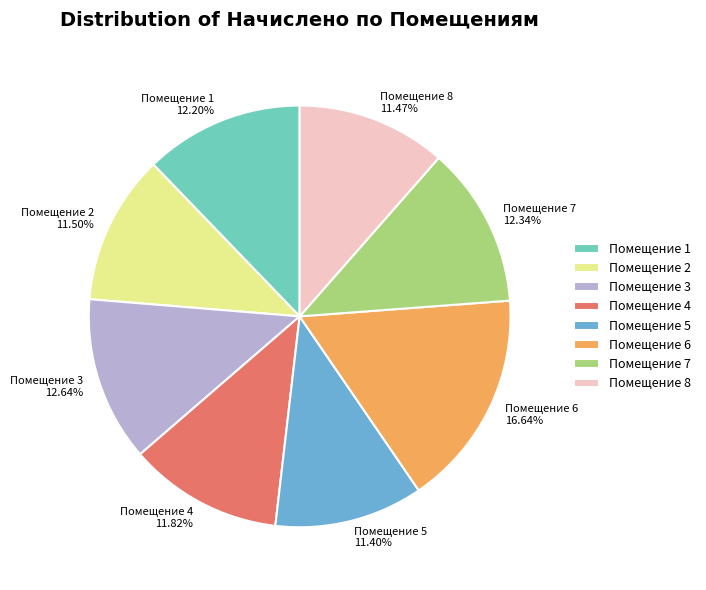

Combined, do Помещение 6 and Помещение 8 account for over 50%?

No